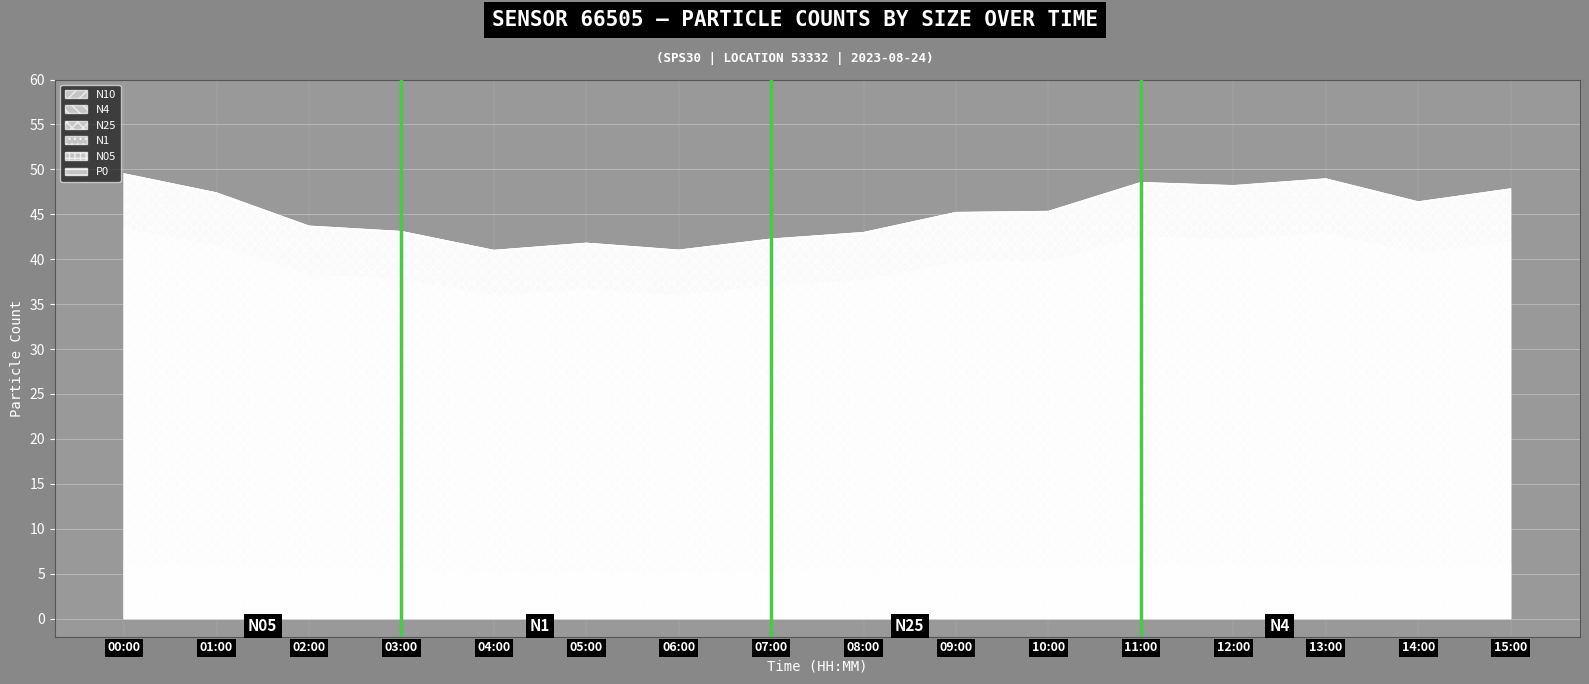

What is the total value across all series at 00:00?

247.4